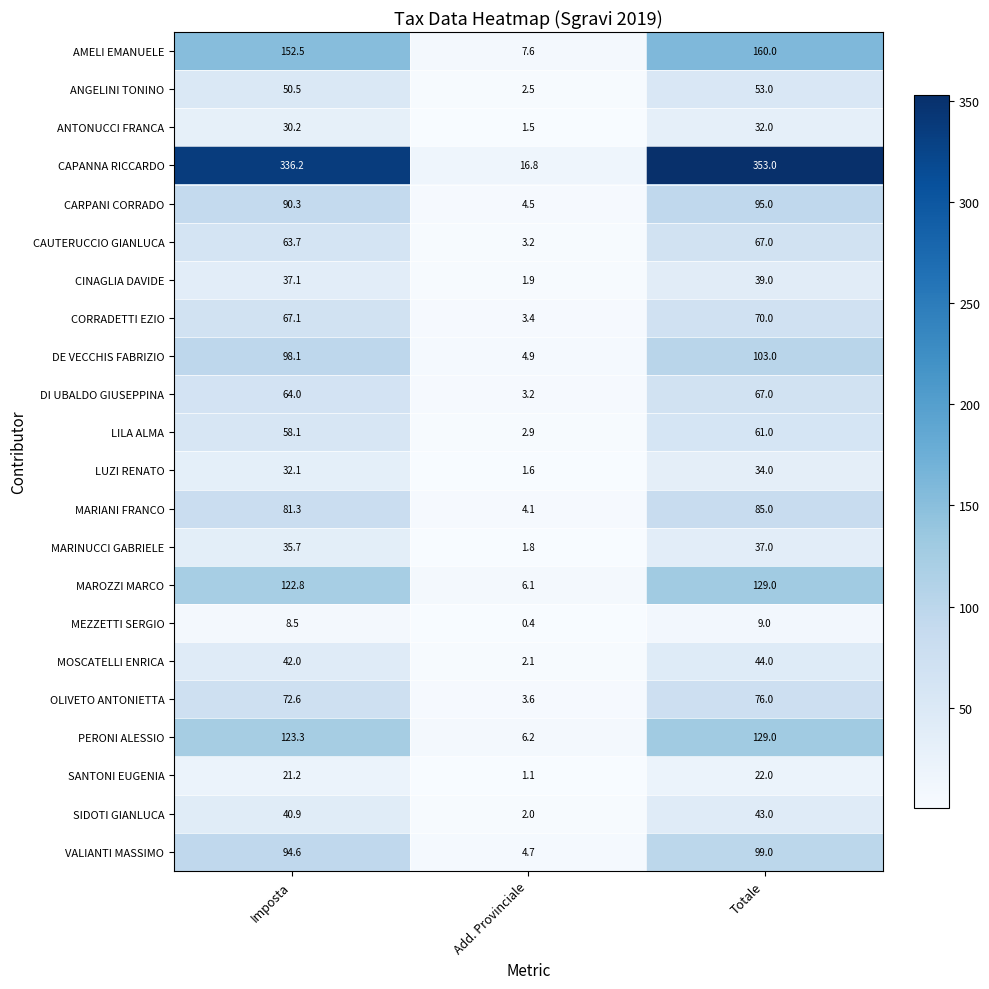

How many data points in MARIANI FRANCO are less than 81?

1